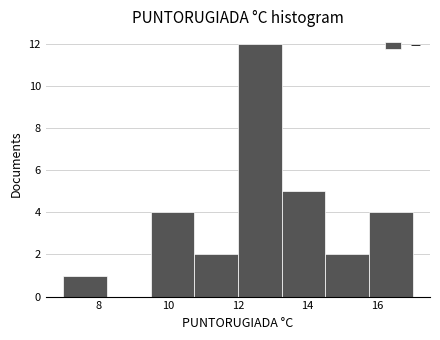

Which range on the x-axis has the tallest bar?

12.00 to 13.25